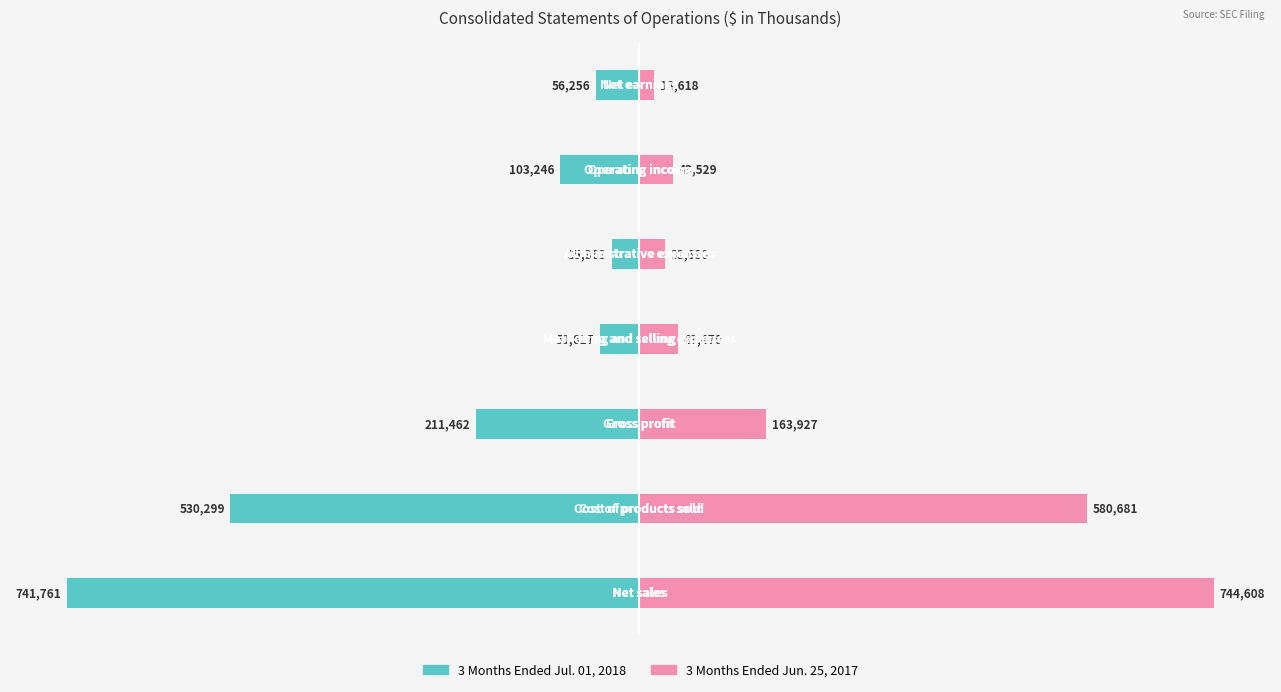

What is the total value across all series at 0?

2847